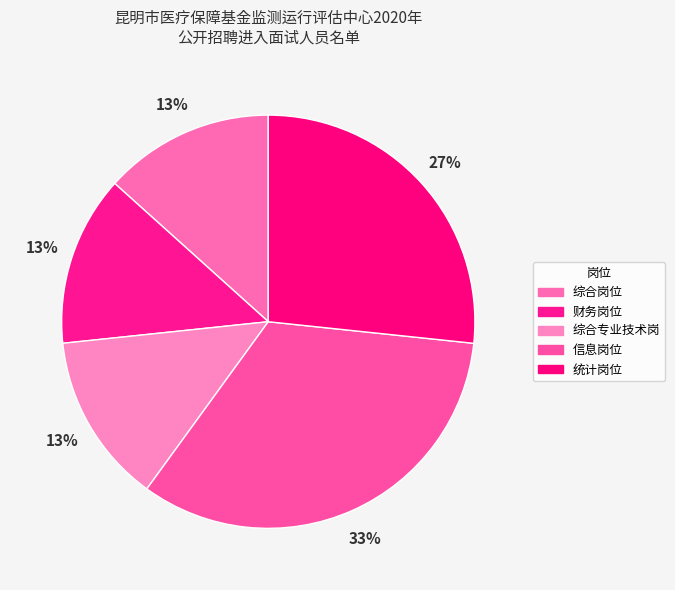

Between 统计岗位 and 综合岗位, which is larger?

统计岗位